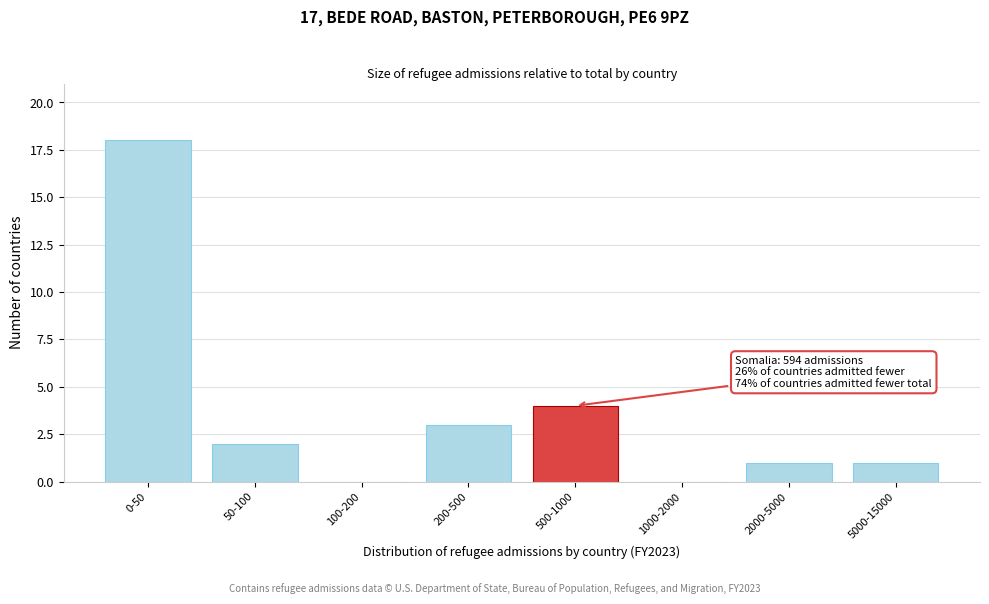

Reading left to right, what are all the values shown in this chart?

0-50=18	50-100=2	100-200=0	200-500=3	500-1000=4	1000-2000=0	2000-5000=1	5000-15000=1